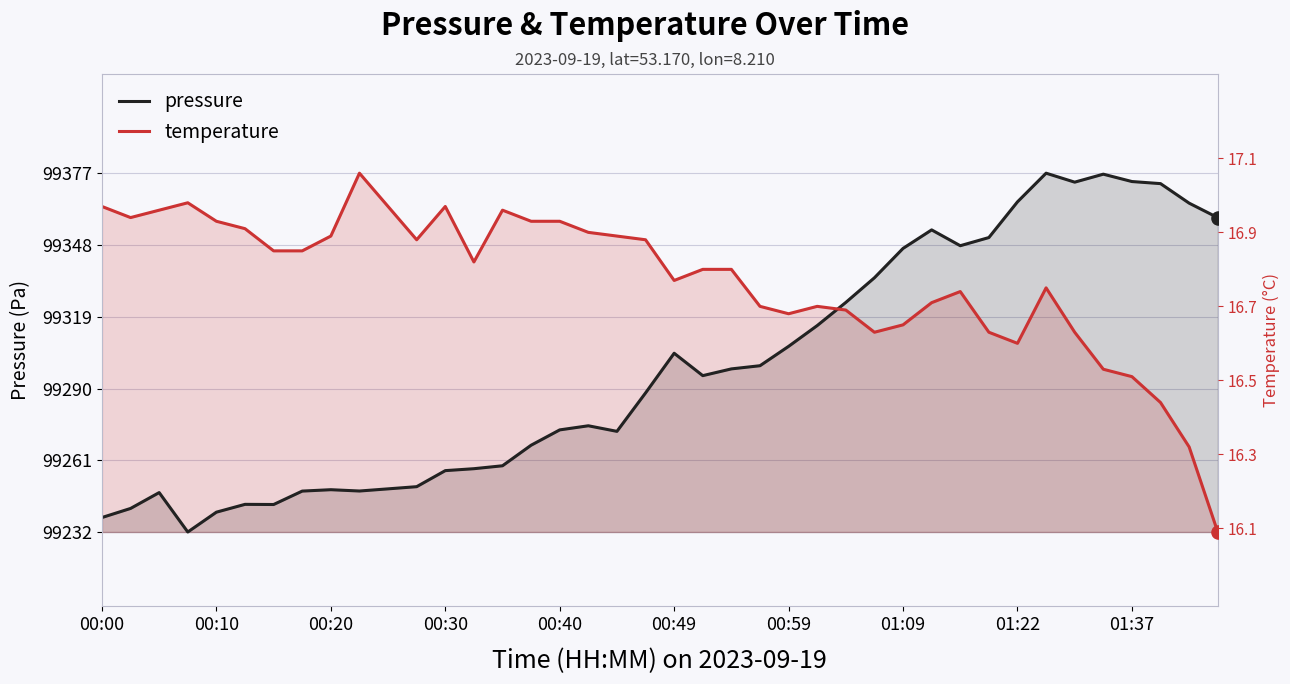

Which series reaches the maximum Y coordinate?

pressure